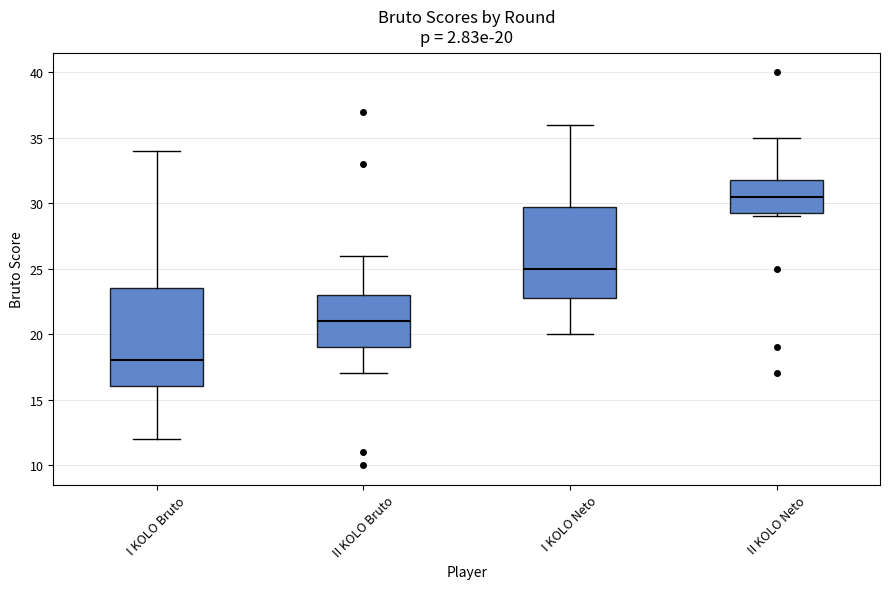

Which box has the lowest median line?

I KOLO Bruto